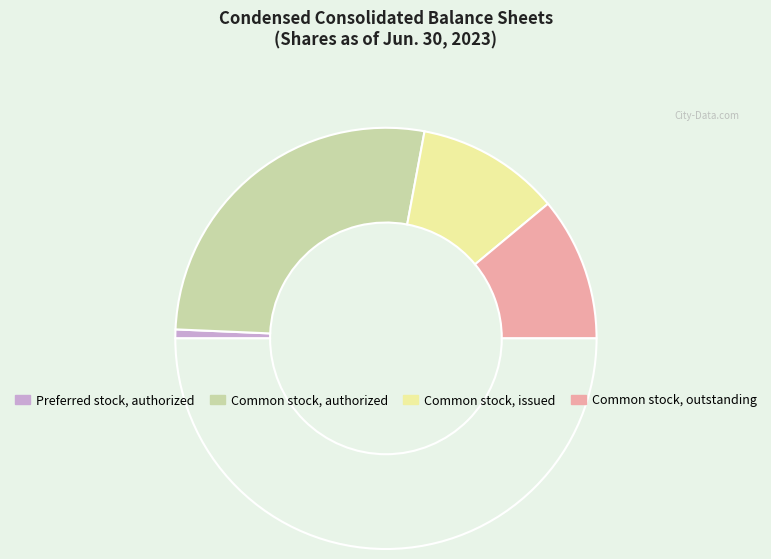

How many slices are in this pie chart?

5